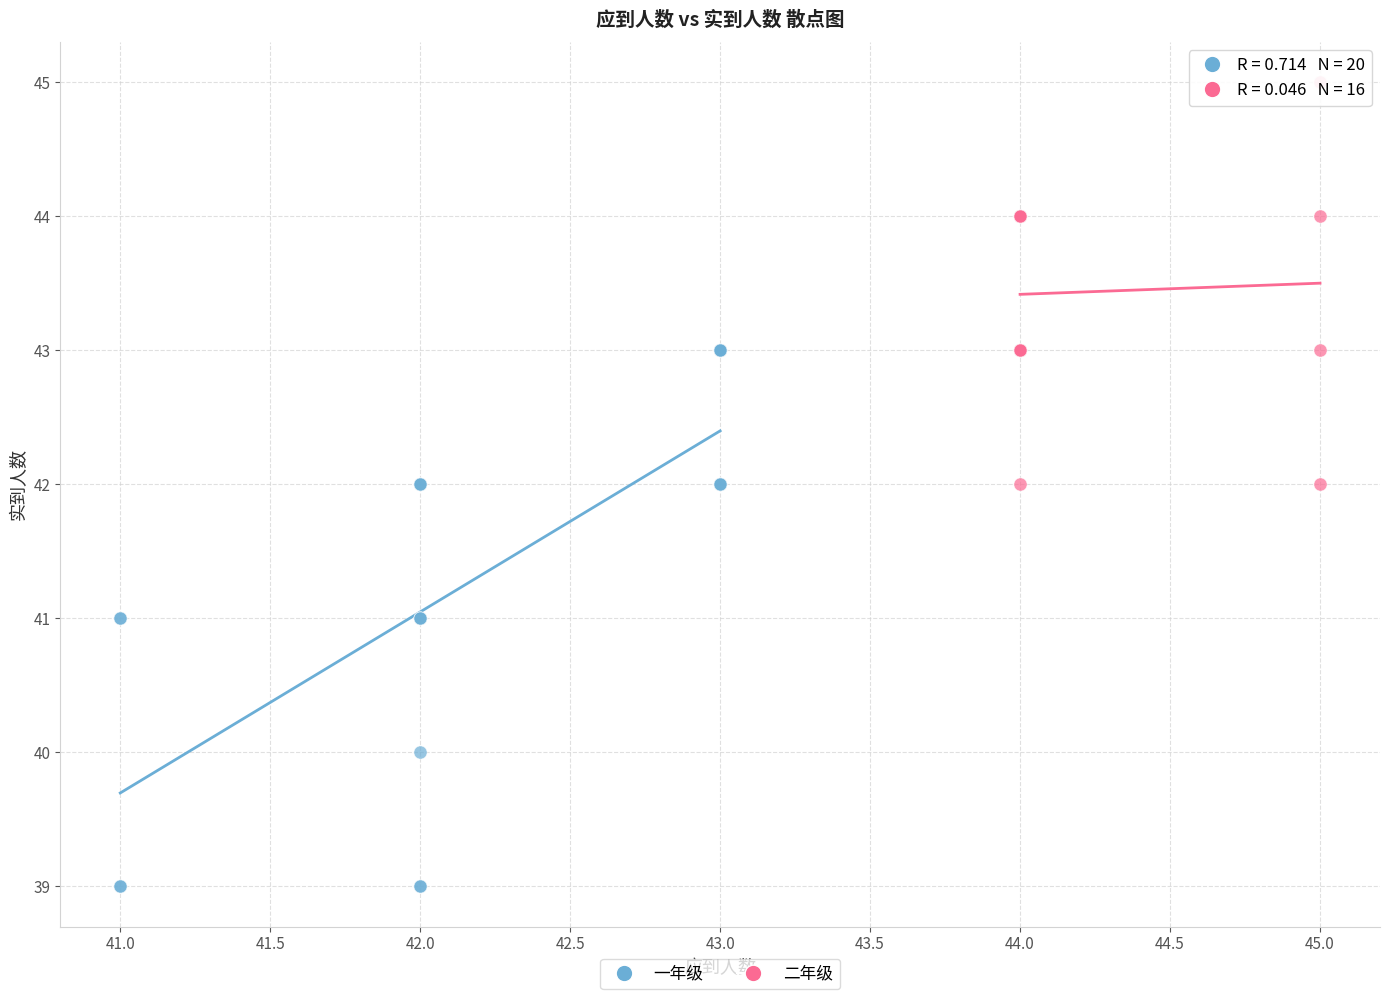

What are all the series names shown in the legend?

一年级, 二年级